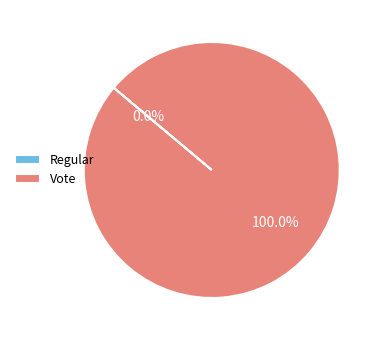

How many segments does this pie chart have?

2